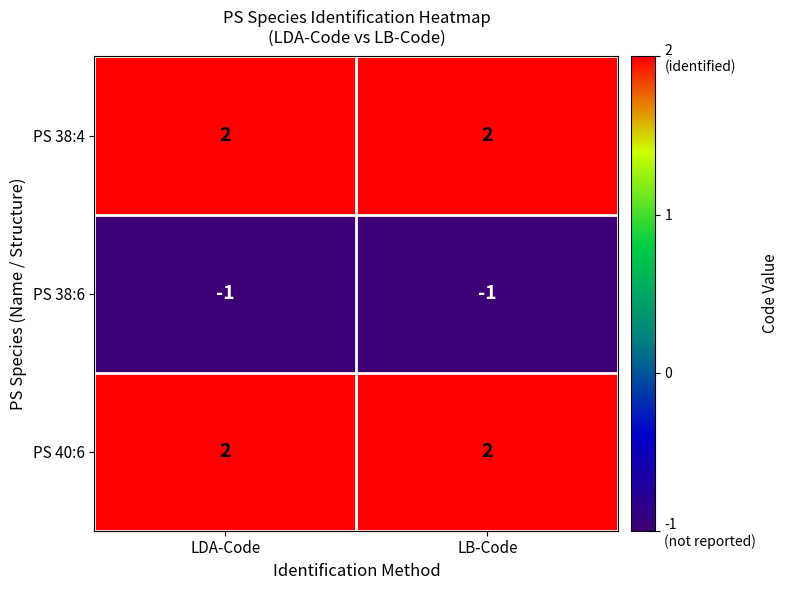

What is the difference between the highest and lowest values at LB-Code?

3